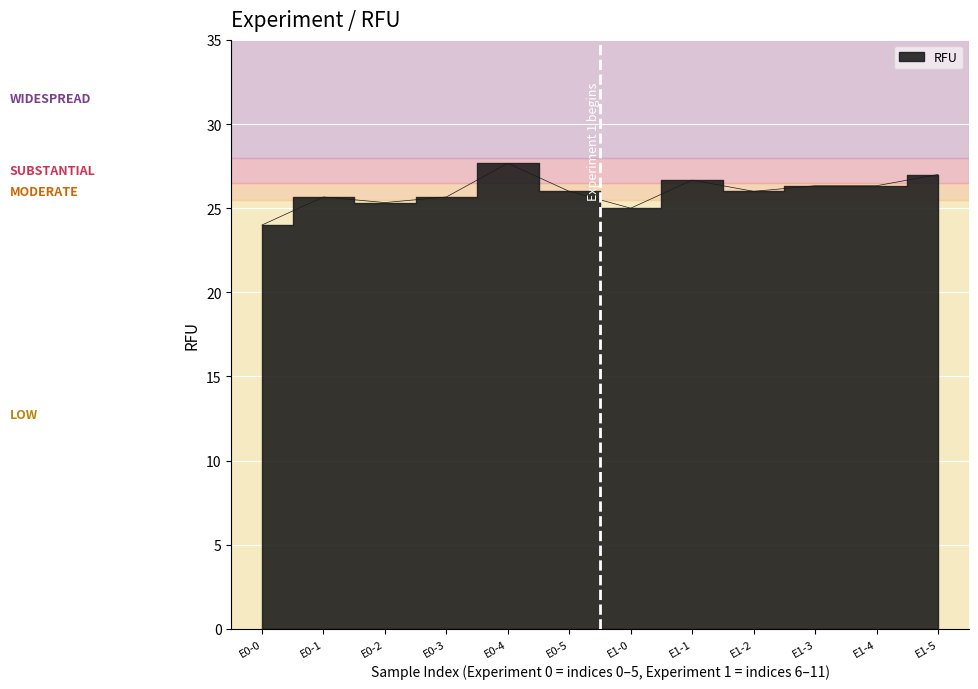

The chart shows a value of 44.3 at E1-0. True or false?

False